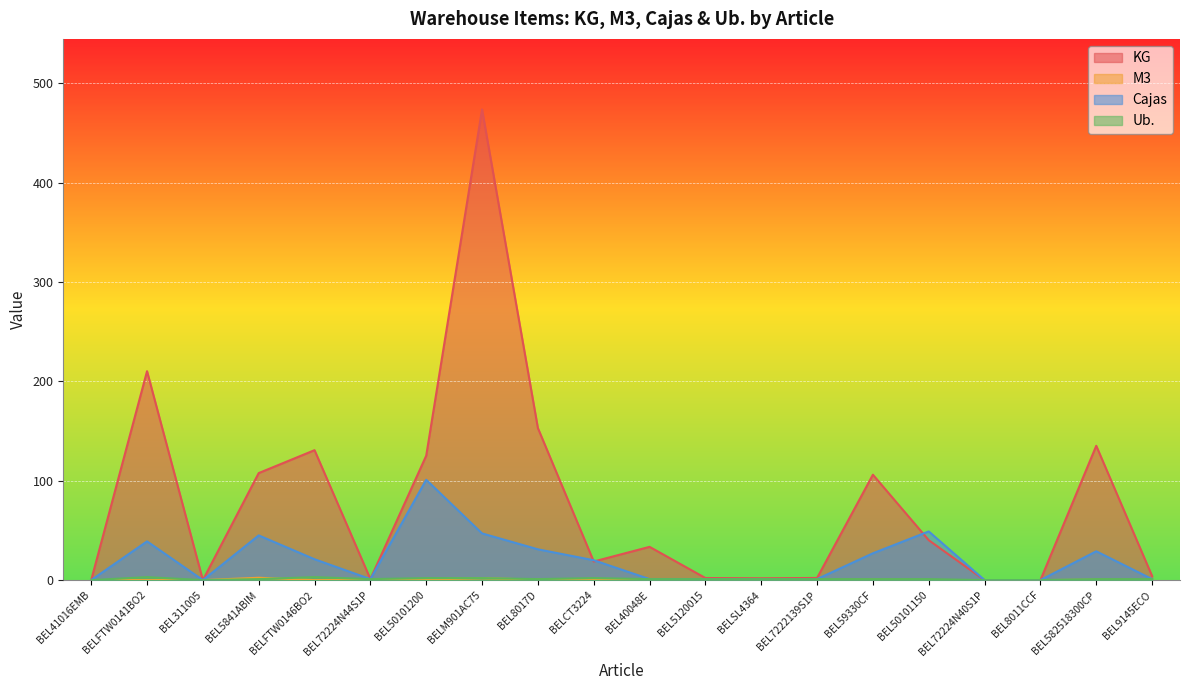

Reading left to right, extract all data points from this chart.

KG: 0.0	210.3	0.0	107.7	130.8	1.1	125.2	473.8	153.1	18.7	33.5	2.1	1.8	2.2	106.1	40.2	0.0	0.0	135.2	4.2
M3: 0.0	0.0	0.0	2.4	0.0	0.0	0.6	1.8	0.6	0.1	0.0	0.0	0.0	0.0	0.5	0.1	0.0	0.0	0.4	0.1
Cajas: 0.0	39.0	0.0	45.0	21.0	1.0	101.0	47.0	31.0	20.0	1.0	1.0	1.0	1.0	27.0	49.0	0.0	0.0	29.0	1.0
Ub.: 0.0	3.0	0.0	1.0	3.0	1.0	2.0	2.0	1.0	2.0	1.0	1.0	1.0	1.0	1.0	1.0	0.0	0.0	1.0	1.0